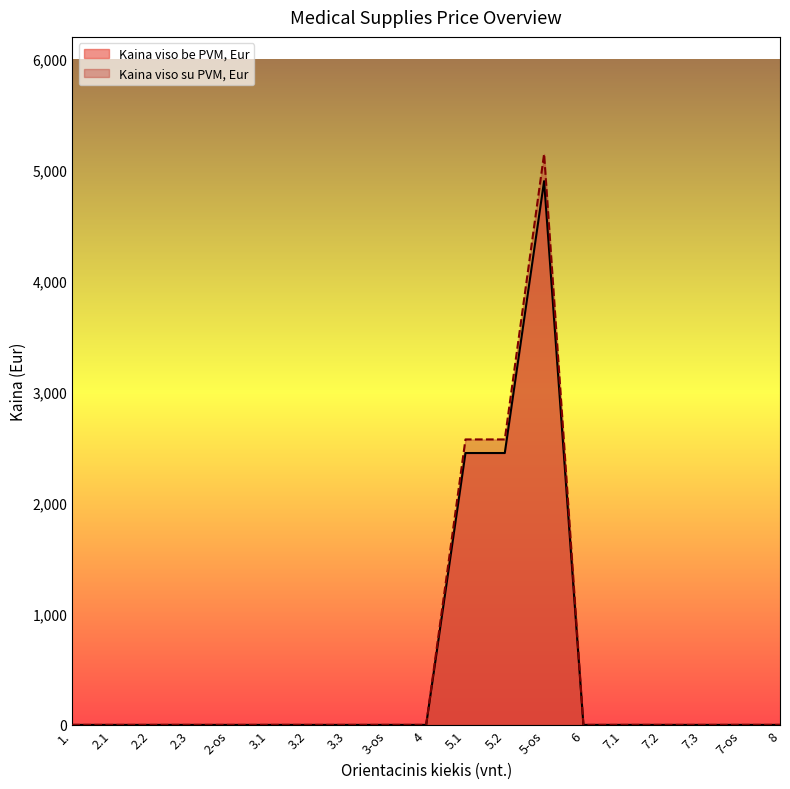

True or false: Kaina viso su PVM, Eur and Kaina viso be PVM, Eur cross at least once.

False